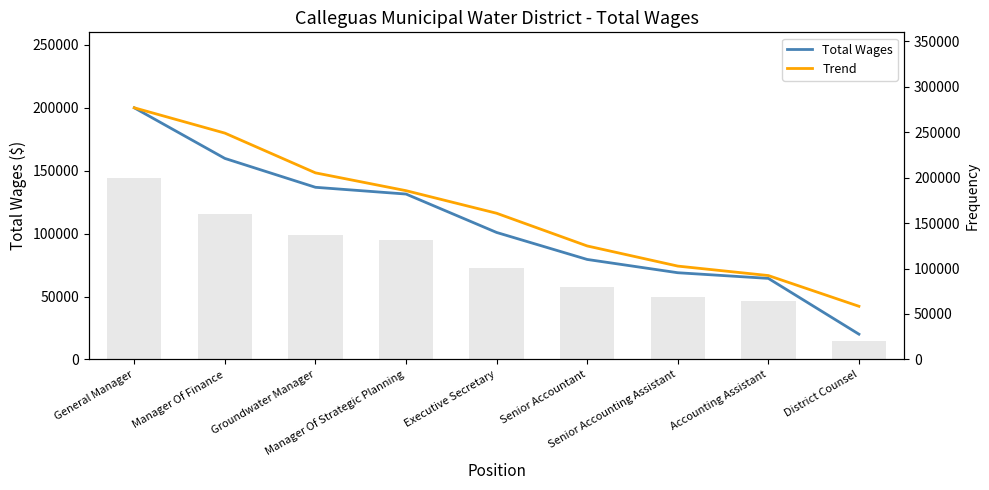

List the series in order of their overall mean, highest first.

Trend, Total Wages